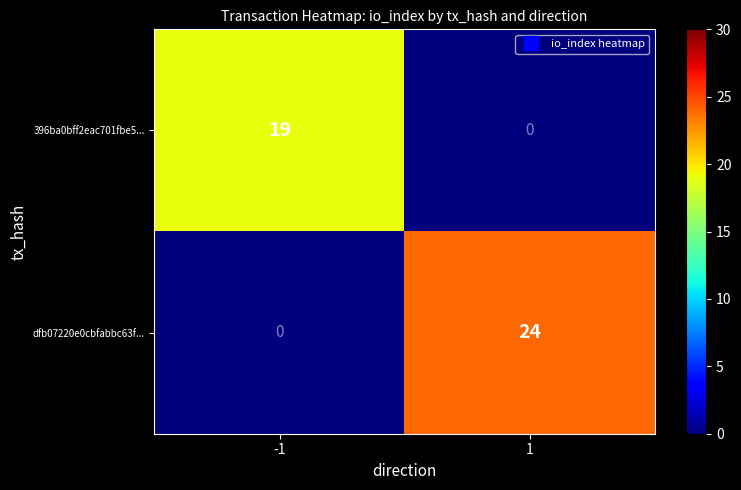

What is the maximum value shown in the chart?

24